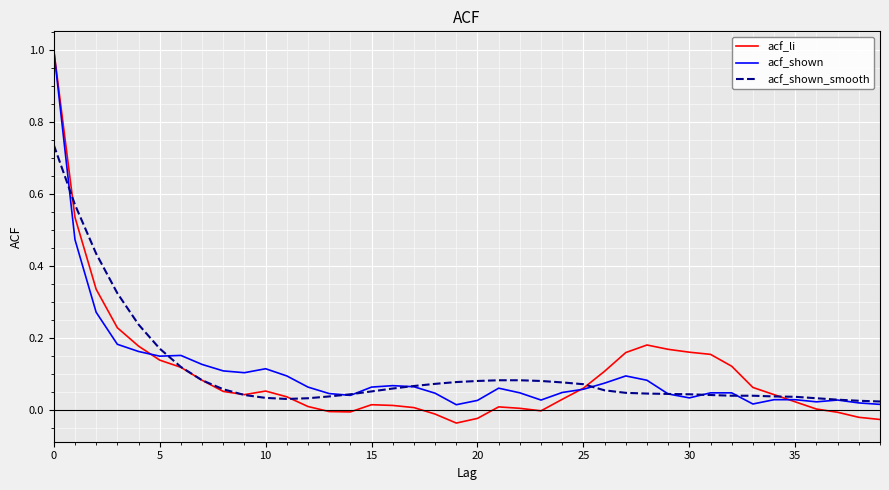

Which series has the largest range (max minus min)?

acf_li